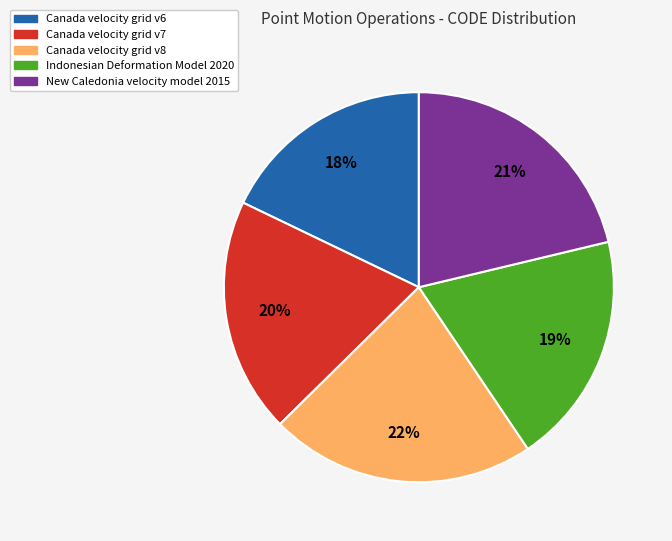

To the nearest percent, what is the difference between the largest and smallest slice percentages?

4%